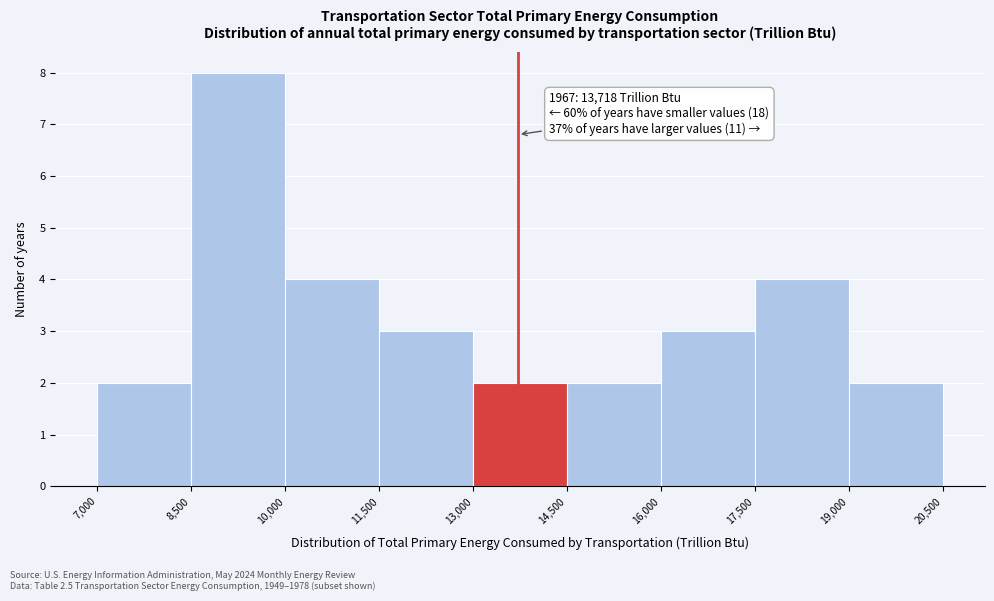

Over which range of the x-axis is the bar tallest?

8,500 to 10,000